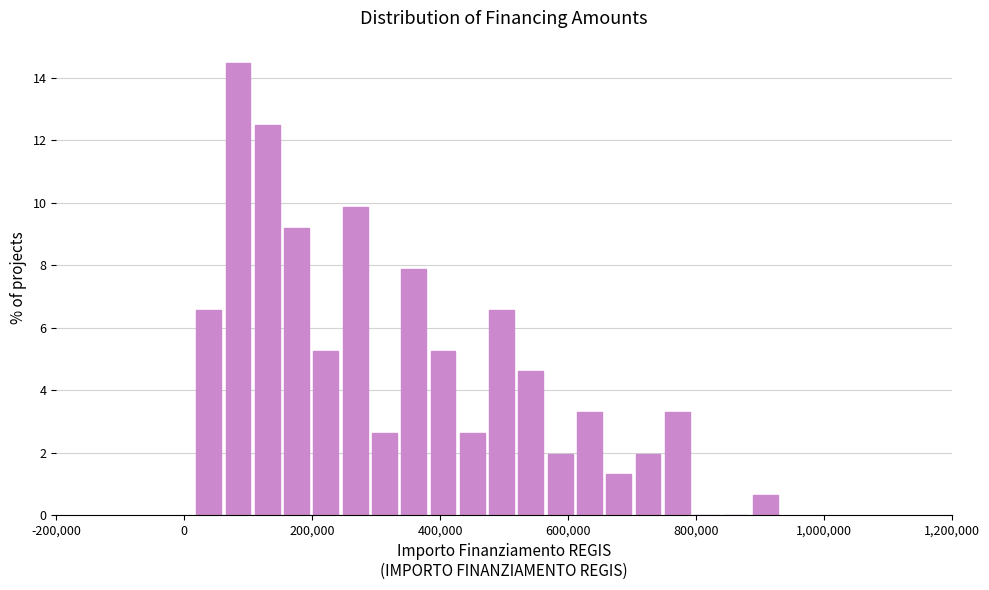

Read against the x-axis, roughly where is the centre of the tallest bar?

80000